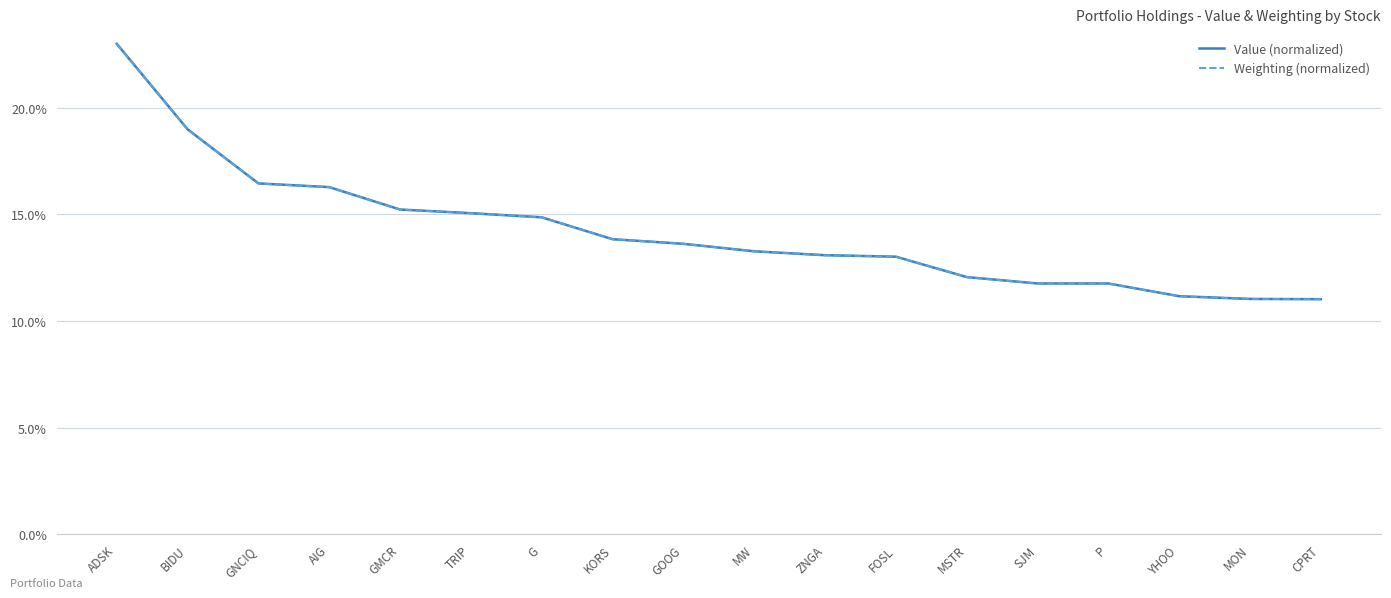

True or false: Value (normalized) has a value of 18.3 at MW.

False